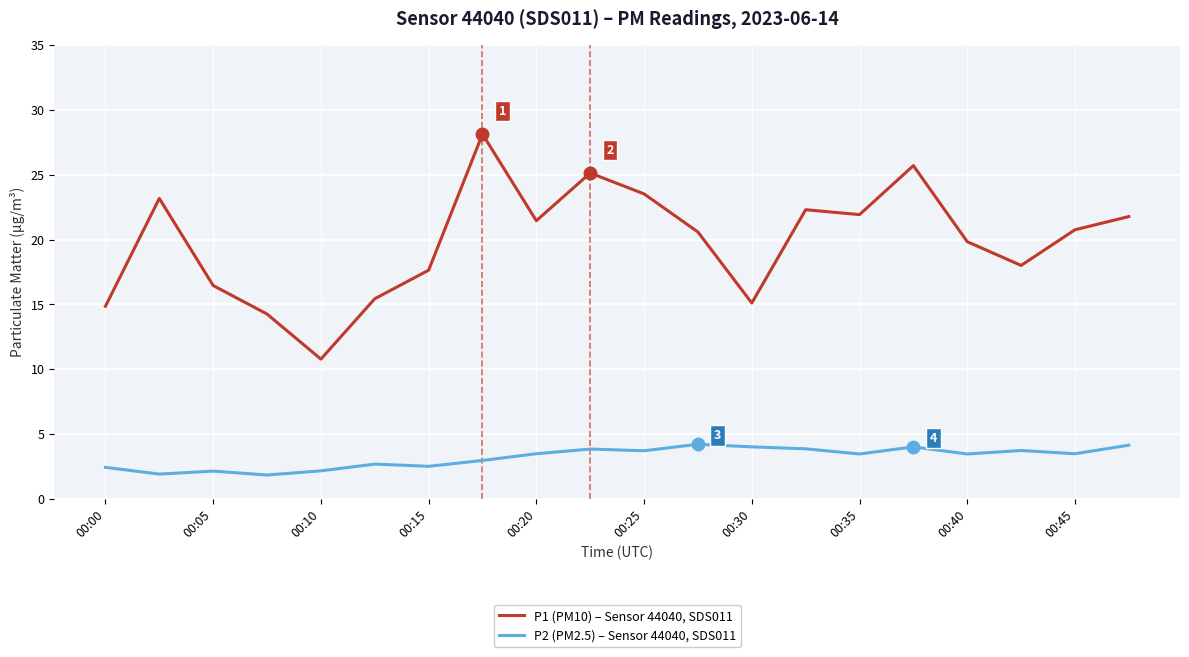

Which series has the largest range (max minus min)?

P1 (PM10) – Sensor 44040, SDS011